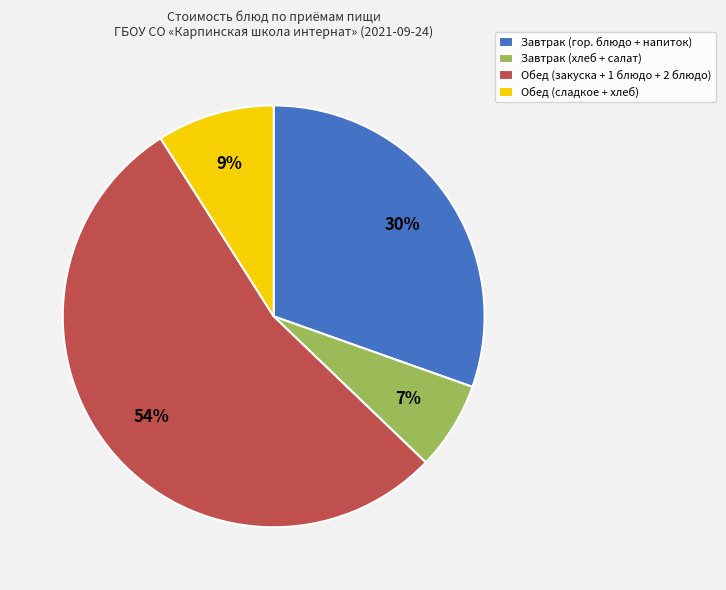

Between Завтрак (хлеб + салат) and Завтрак (гор. блюдо + напиток), which is larger?

Завтрак (гор. блюдо + напиток)